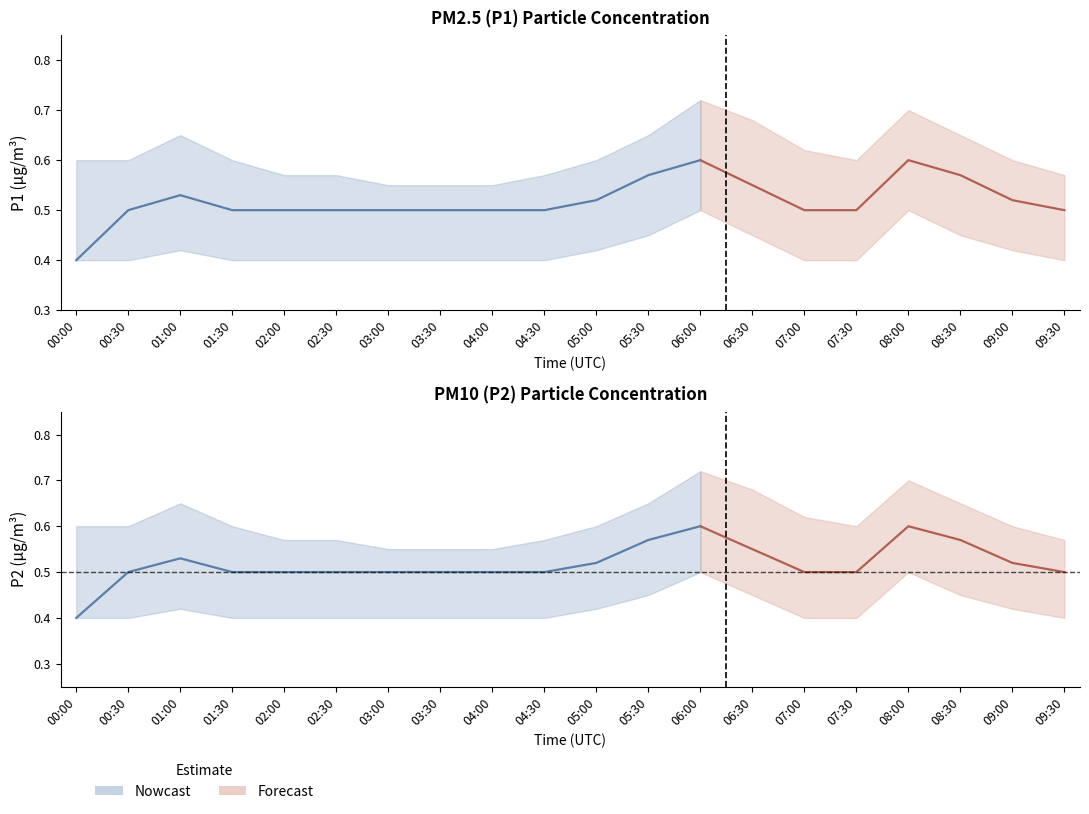

Where is the first local maximum for P2?

01:00